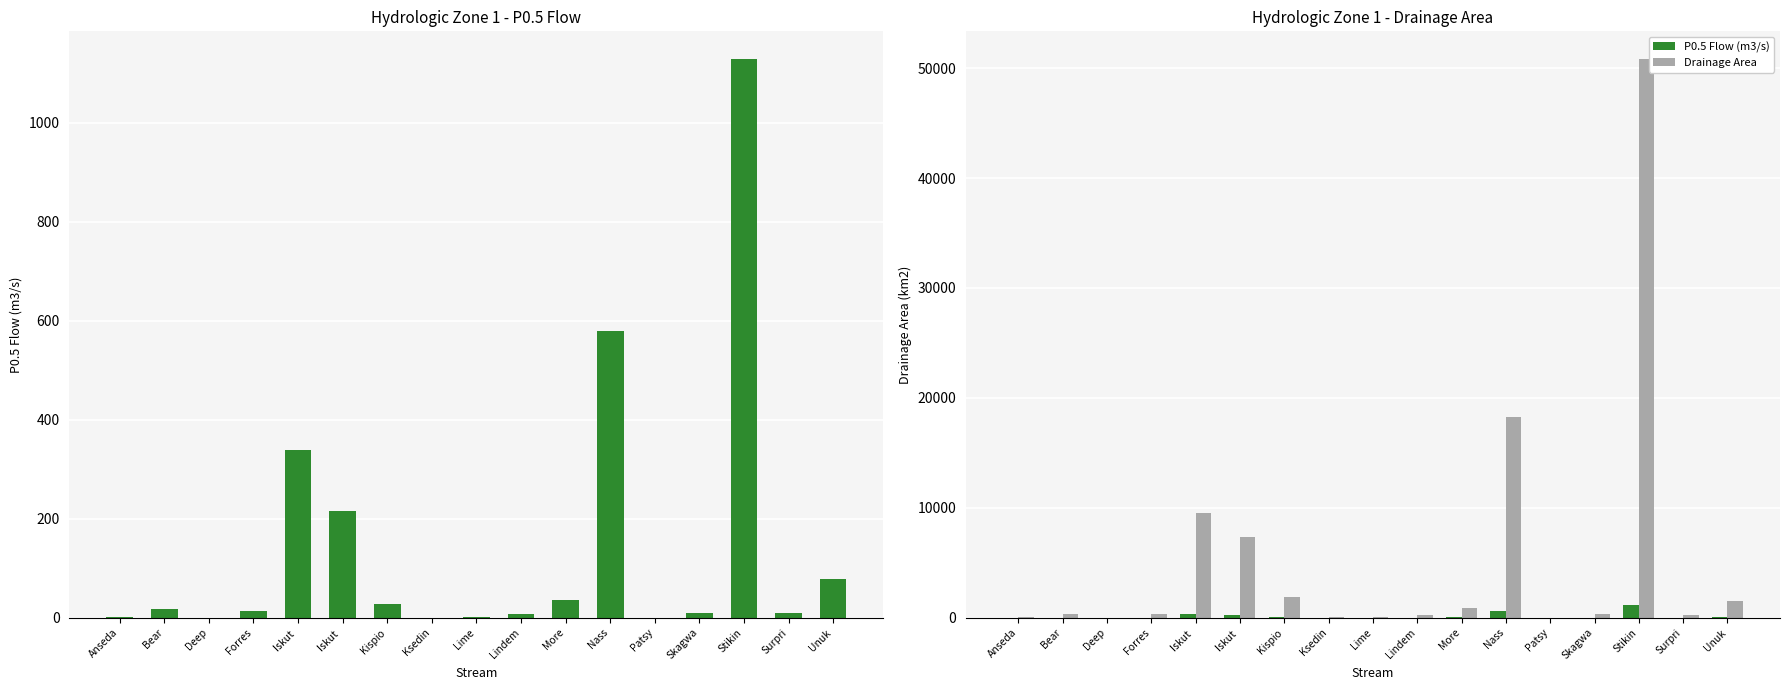

Reading right to left, list all the values displayed in this chart.

P0.5 Flow (m3/s): 77.4	10.1	1127.7	10.0	0.1	579.8	35.9	7.3	1.1	0.3	27.4	215.0	339.1	12.9	0.4	17.0	0.5
Drainage Area: 1503.1	218.8	50808.4	375.6	10.1	18295.5	885.8	226.8	40.3	17.8	1862.4	7368.5	9503.9	324.4	13.5	318.0	26.3